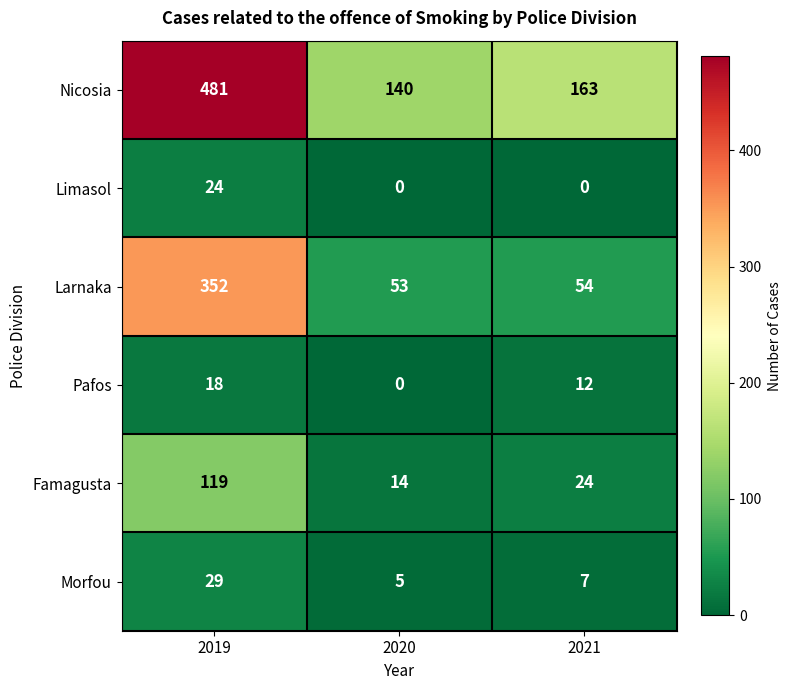

How many series are shown in this chart?

6